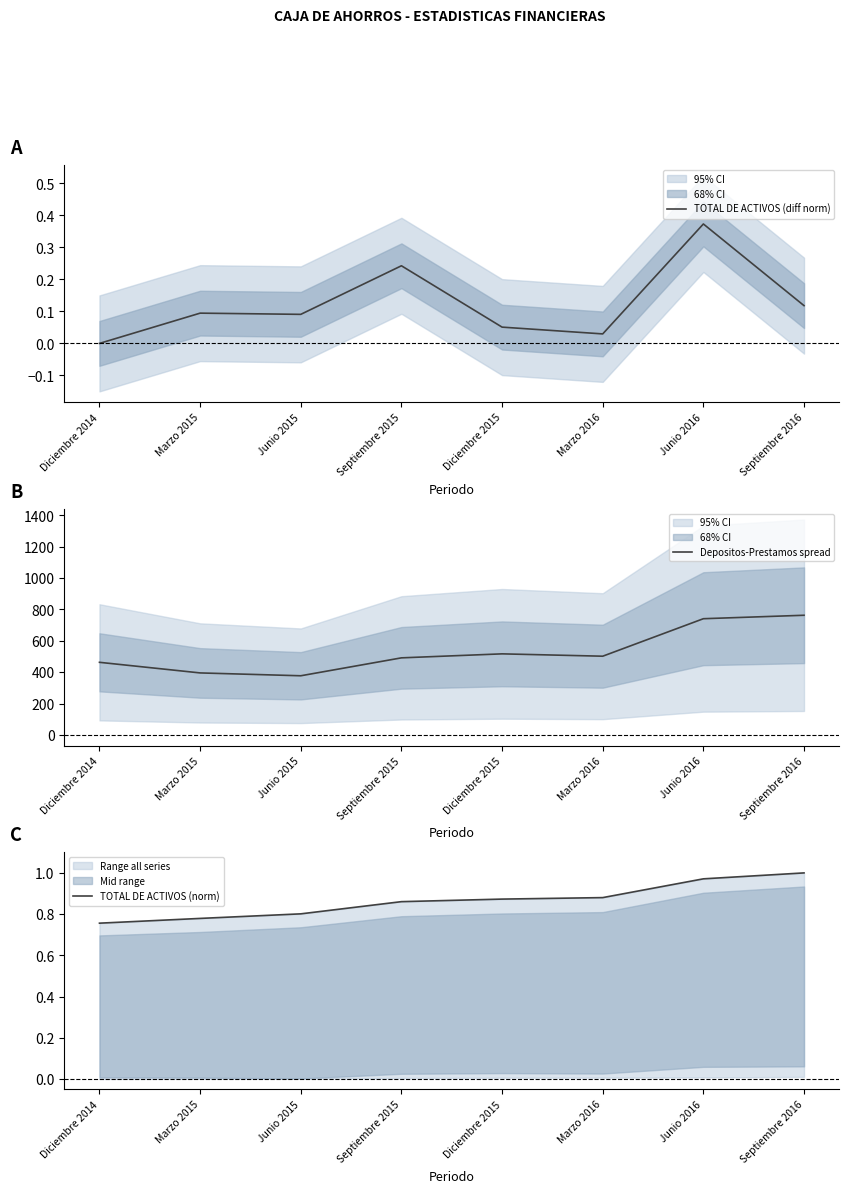

What is the greatest value displayed?

763.0